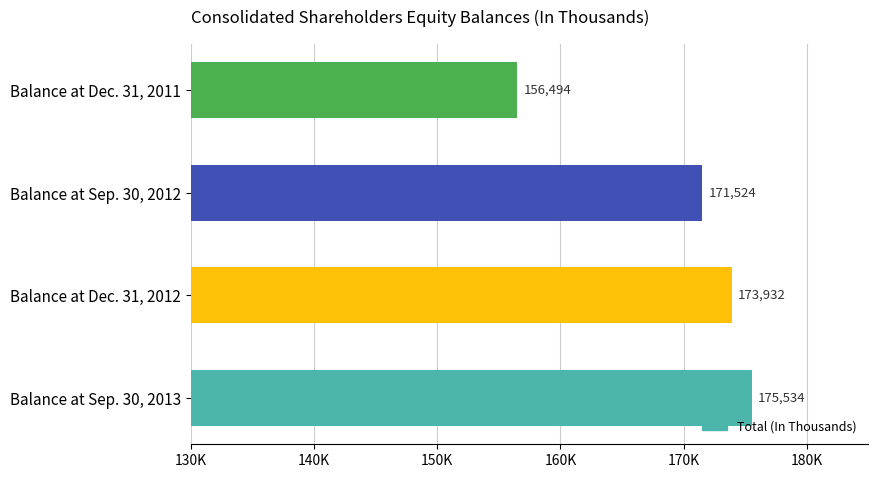

At which category does the chart reach its peak across all series?

Balance at Sep. 30, 2013